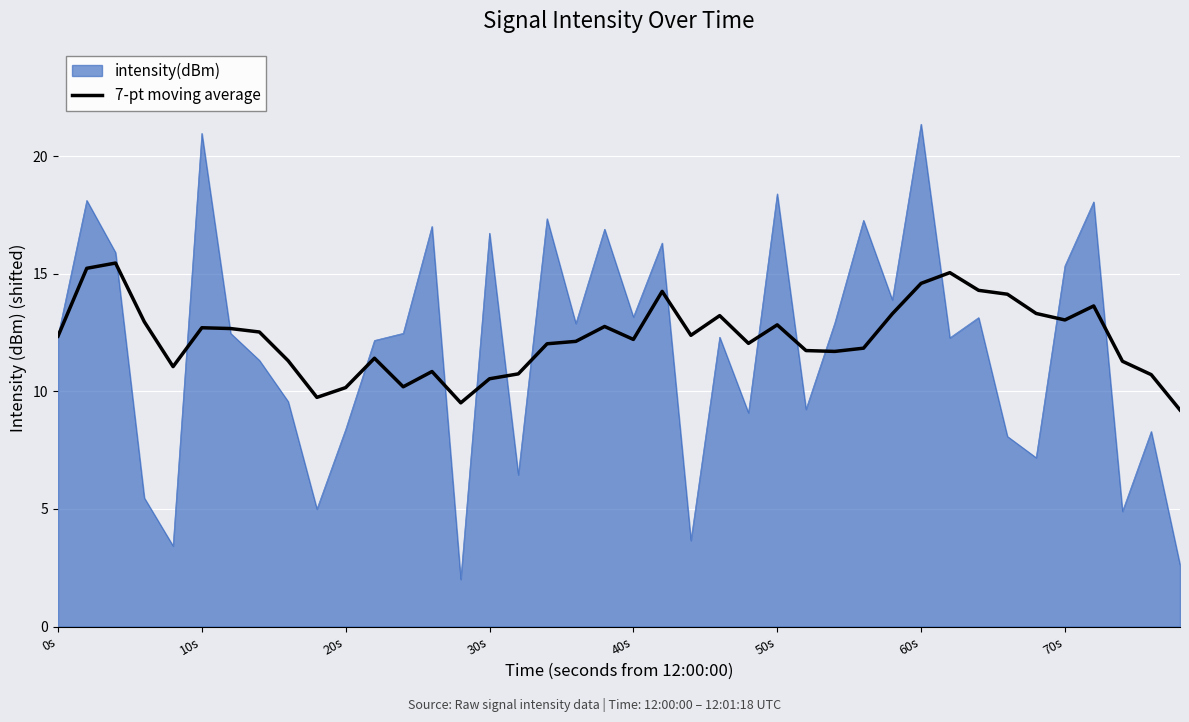

What is the lowest value of the 7-pt moving average series?

9.2